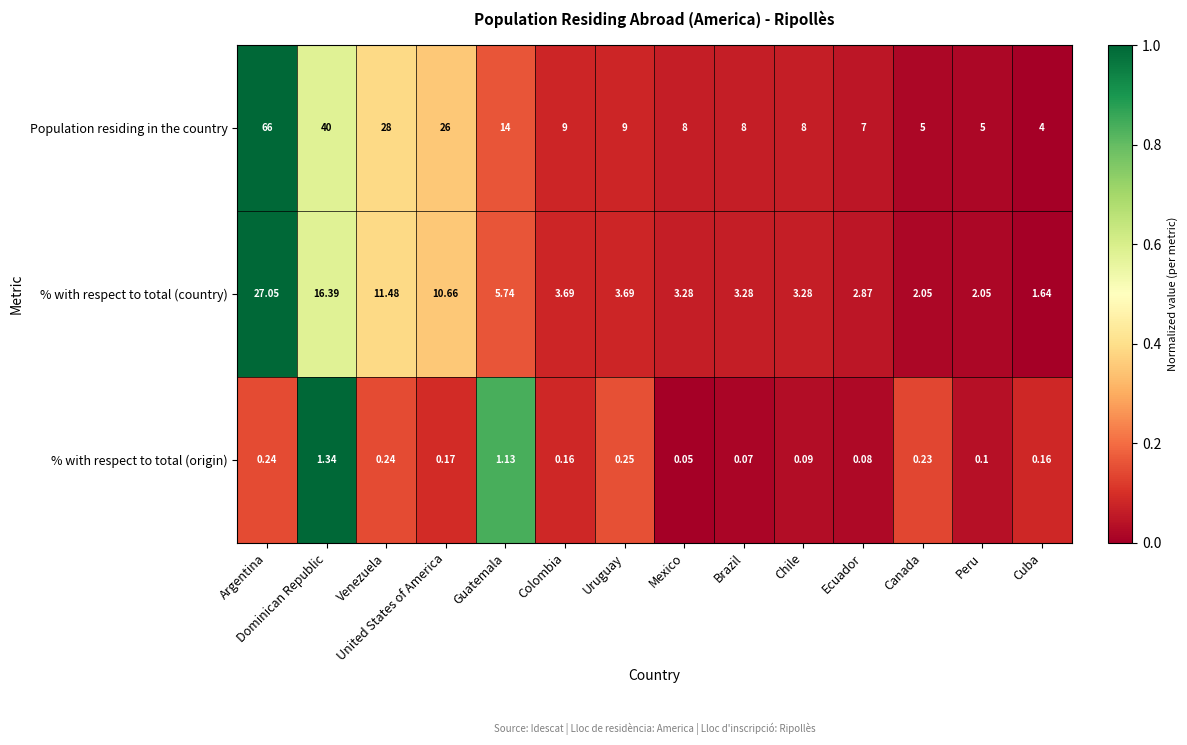

What is the spread (max minus min) of values at Dominican Republic?

38.7